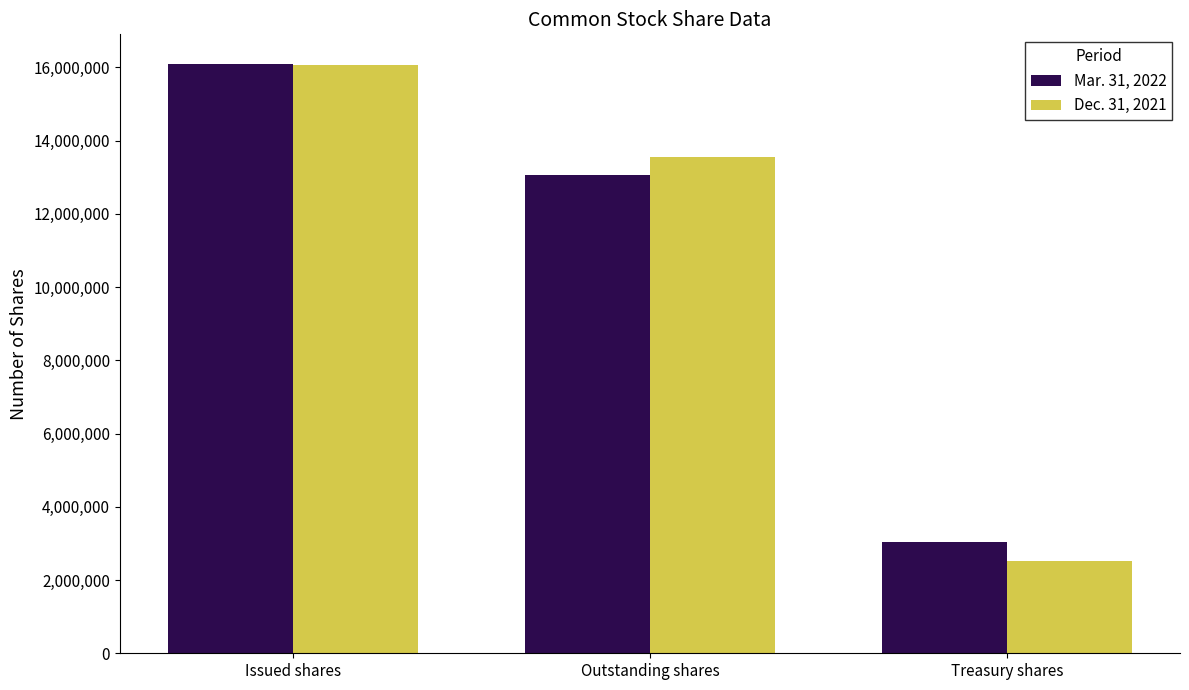

List the series in order of their overall mean, highest first.

Mar. 31, 2022, Dec. 31, 2021